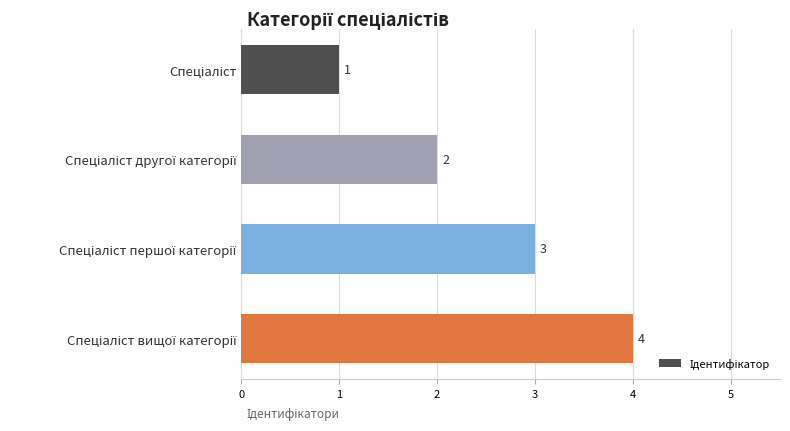

How many bars are there in total?

4